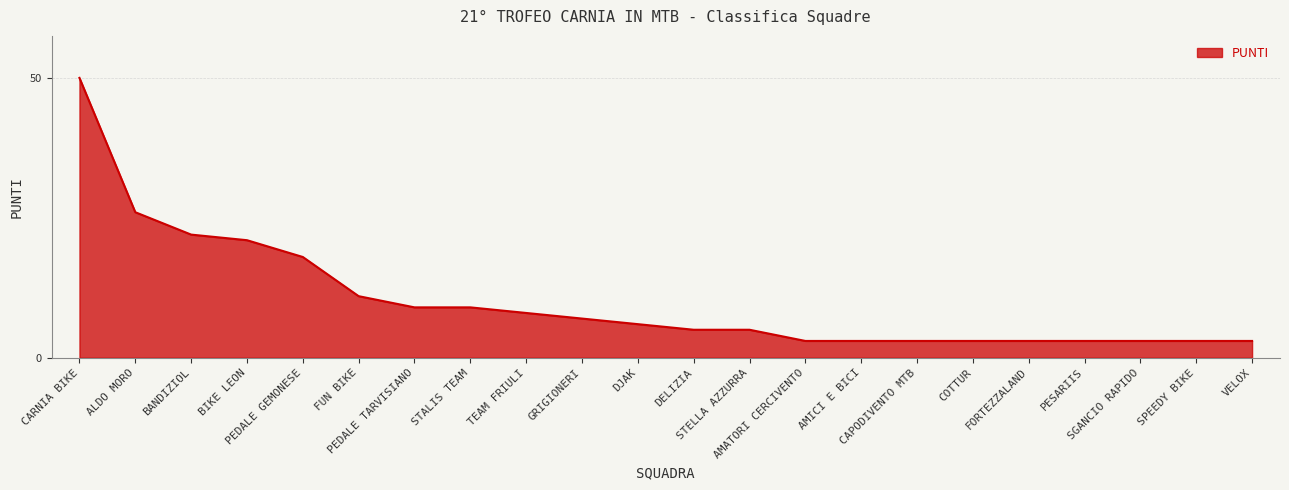

What is the smallest value displayed?

3